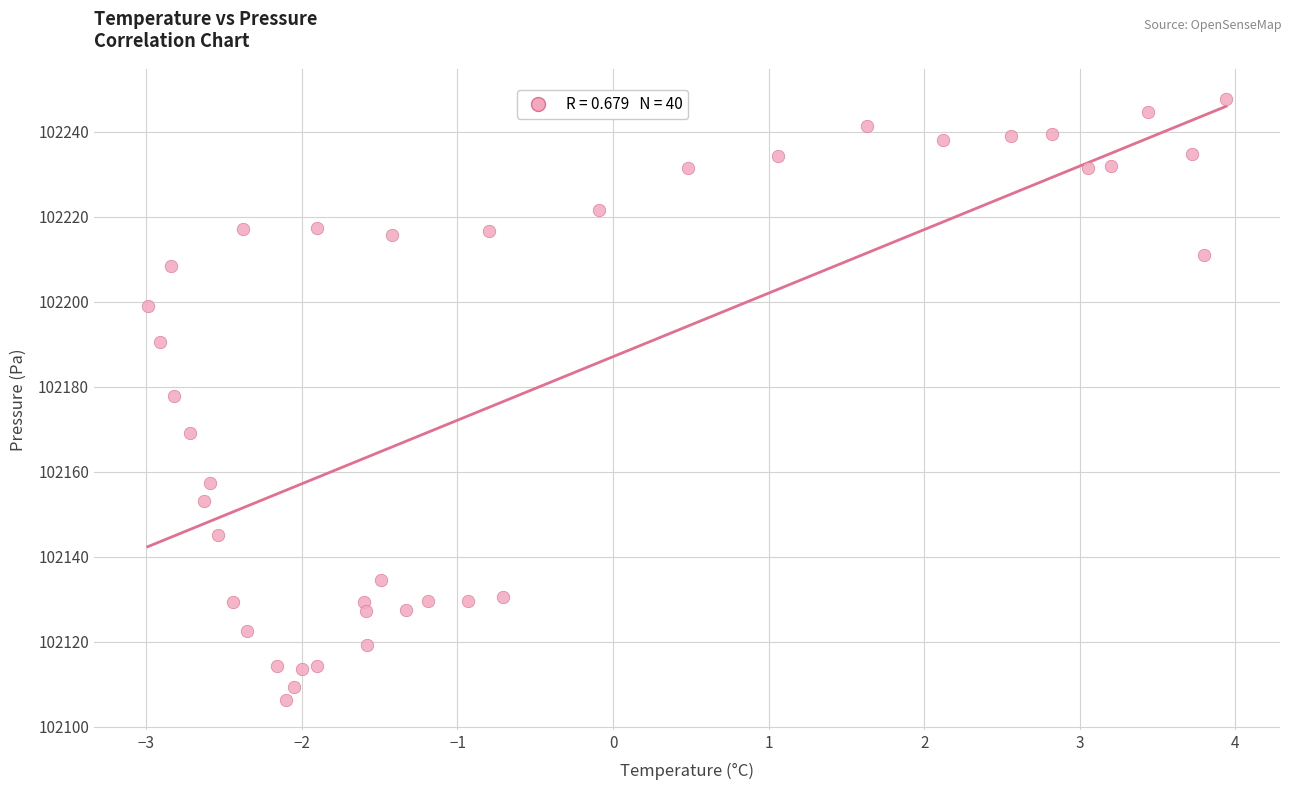

What is the range of Y values (max minus min)?

141.4